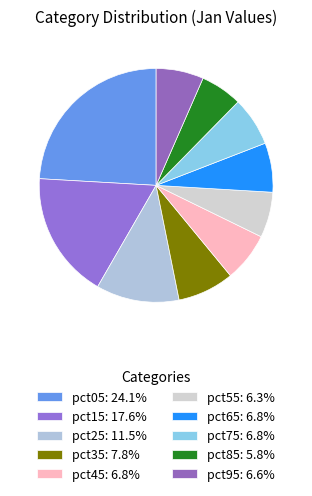

Approximately how many times larger is the value at pct95 compared to pct35?

0.8